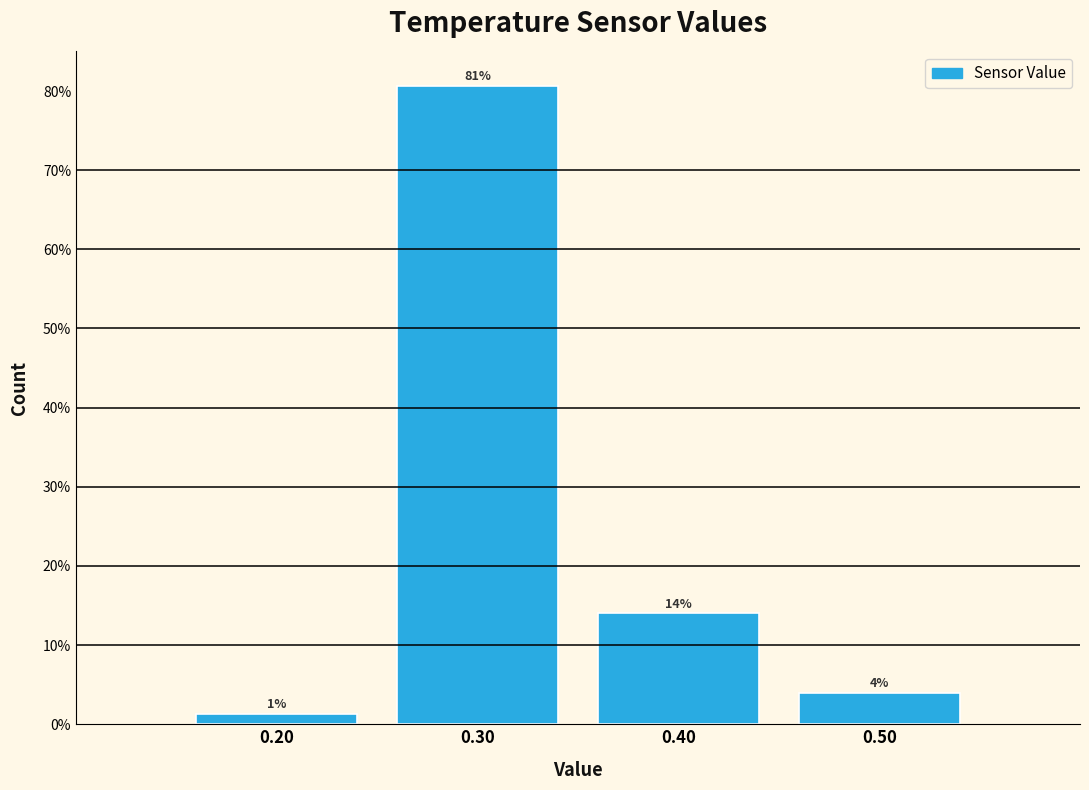

Which range on the x-axis has the tallest bar?

0.25 to 0.35